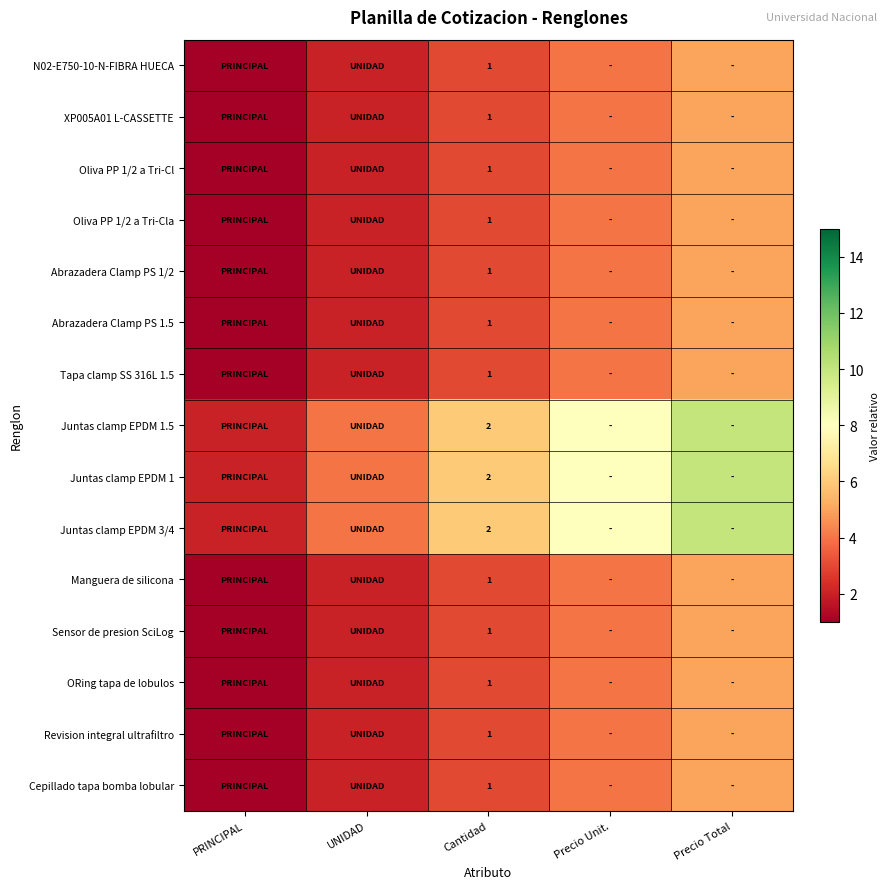

What is the total value across all series at Cantidad?

18